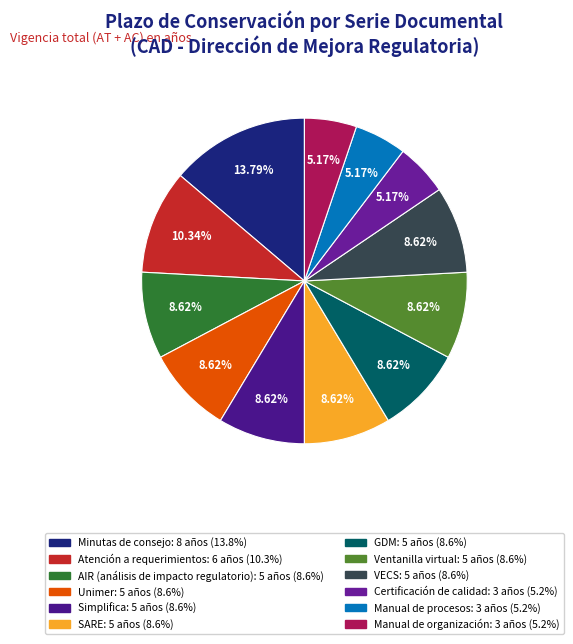

How many slices are in this pie chart?

12